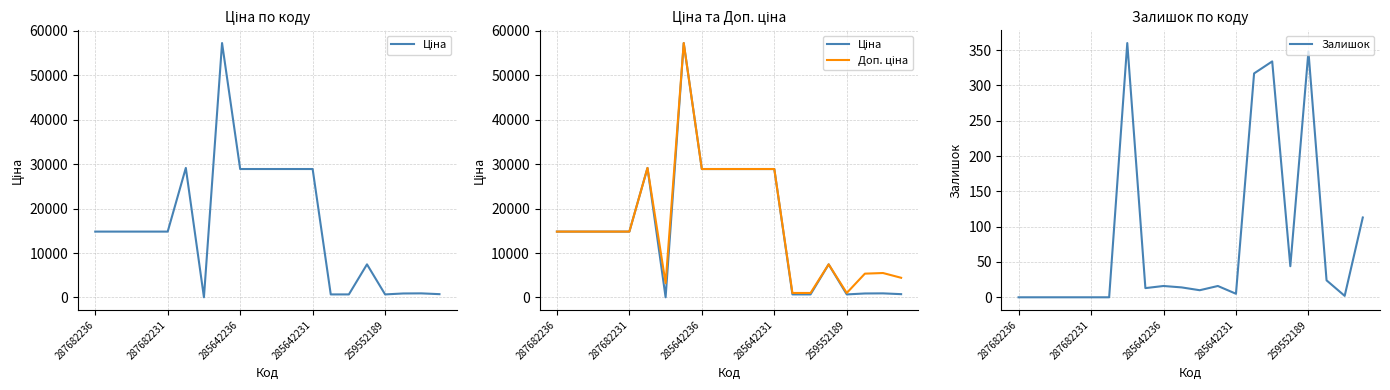

What is the highest value of the Залишок series?

360